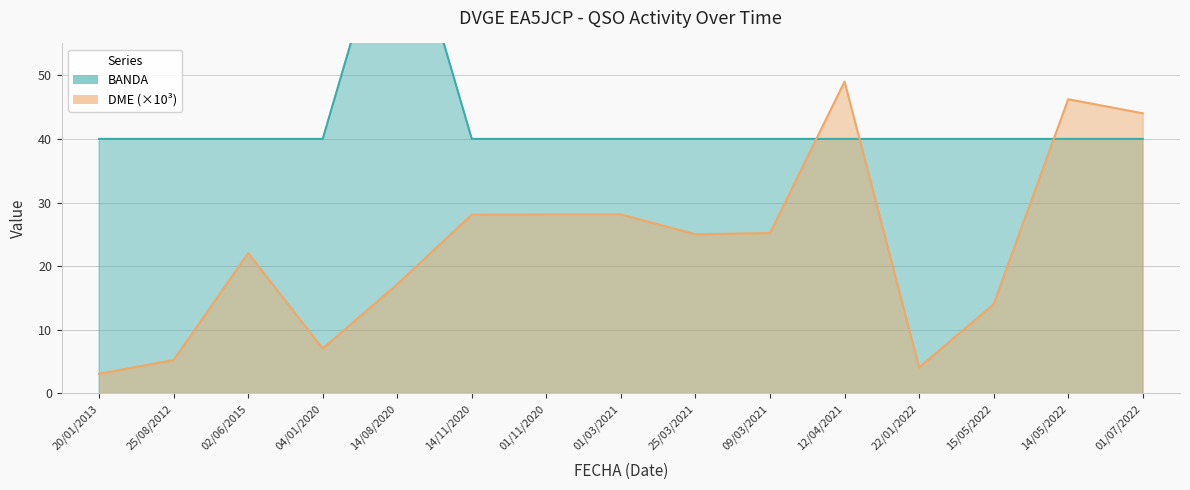

Read the DME_numeric value at 20/01/2013.

3.1